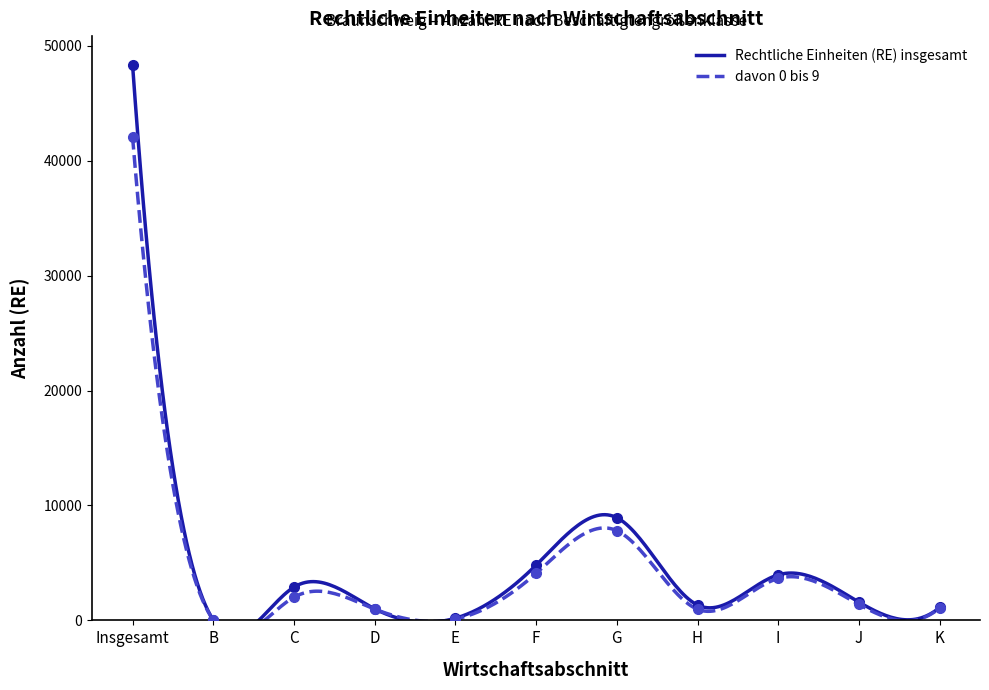

In davon 0 bis 9, how many points are higher than both neighbors (excluding endpoints)?

3